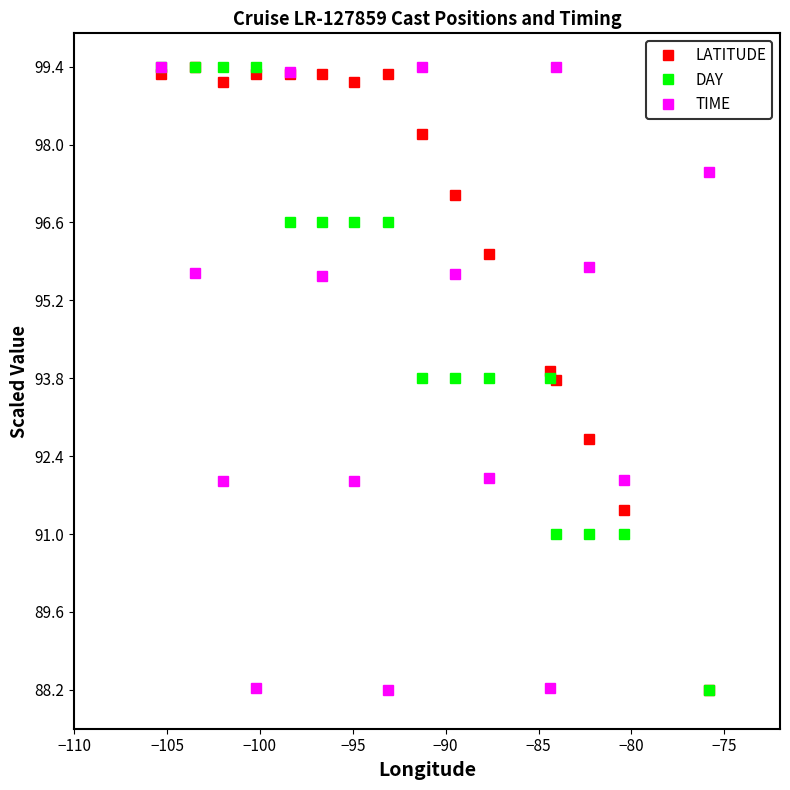

Which series has the largest total across all categories?

LATITUDE